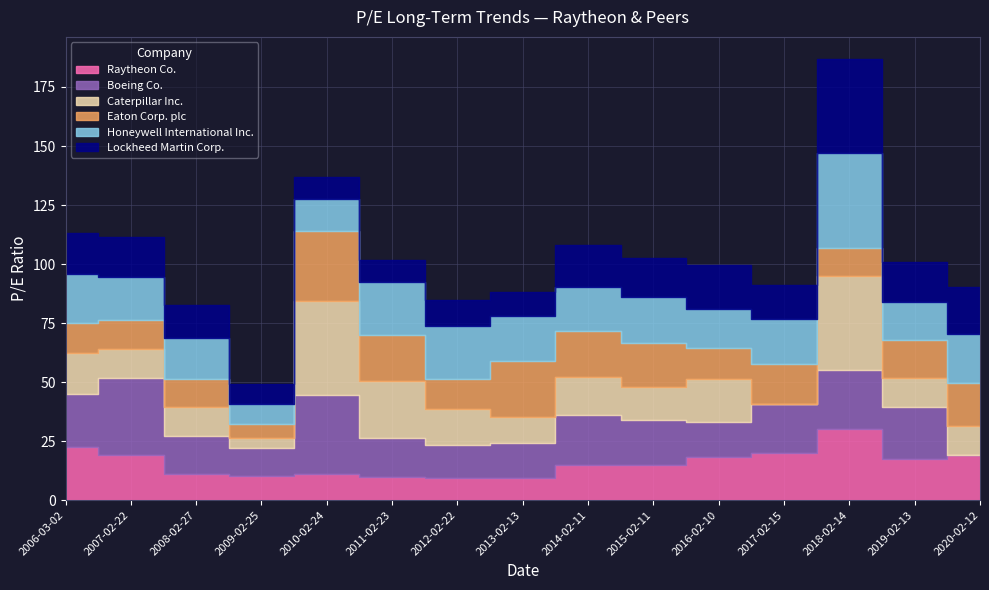

Which label corresponds to the largest value in the chart?

2018-02-14